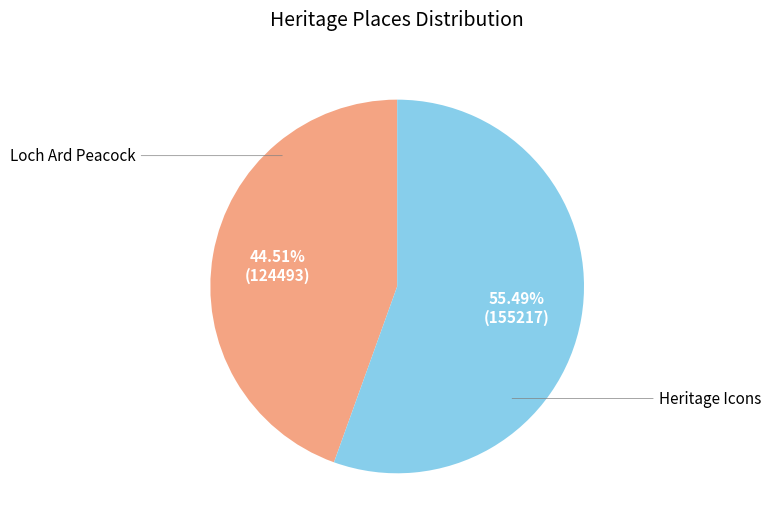

Is there a majority slice in this chart?

Yes